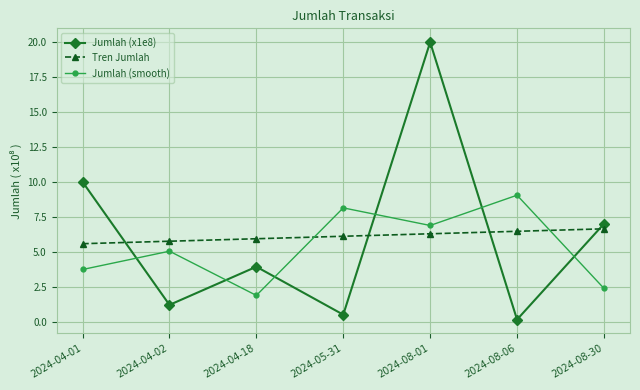

Where do Jumlah (smooth) and Jumlah (x1e8) first cross each other?

2024-04-01 and 2024-04-02